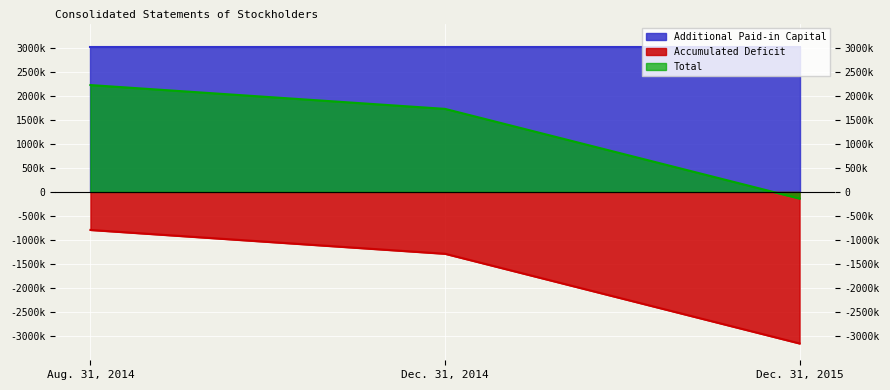

Does the chart display data point markers on the line(s)?

No